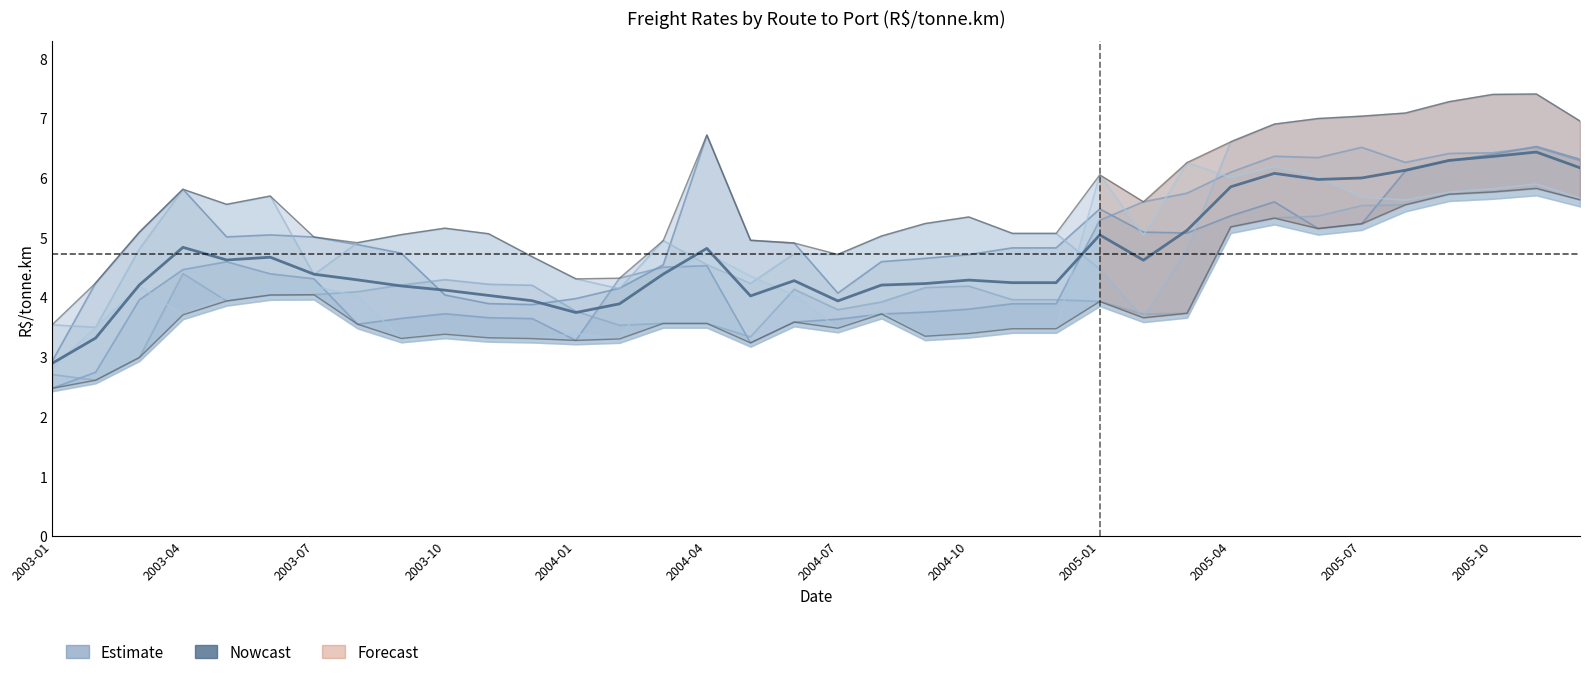

Rank the categories by value from highest to lowest.

34, 33, 32, 35, 31, 28, 30, 29, 27, 26, 24, 2003-10, 15, 2004-04, 2004-01, 25, 14, 2004-07, 2004-10, 21, 17, 22, 23, 20, 2003-07, 19, 2005-01, 2005-04, 2005-07, 16, 2005-10, 18, 13, 12, 2003-04, 2003-01